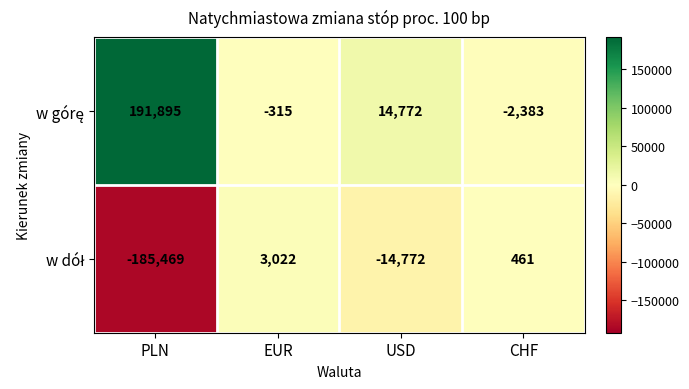

What is the total value across all series at PLN?

6426